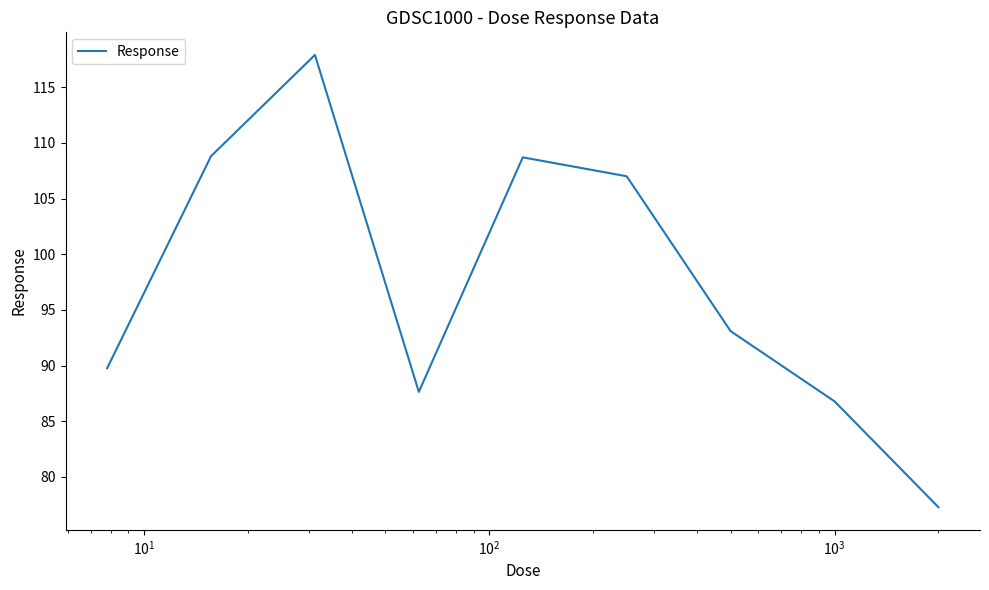

What is the minimum value shown in the chart?

77.3